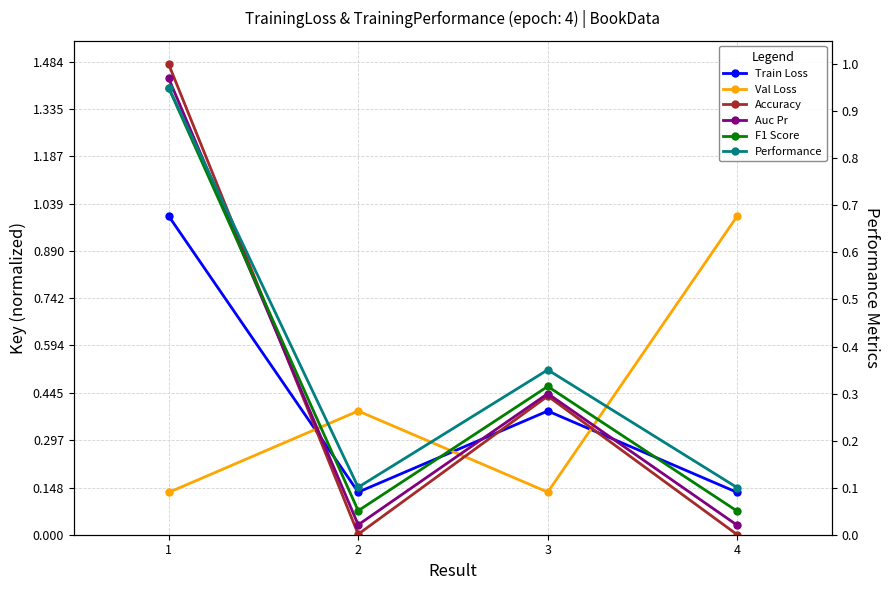

The value of Val Loss at 3 is 0.2. True or false?

False